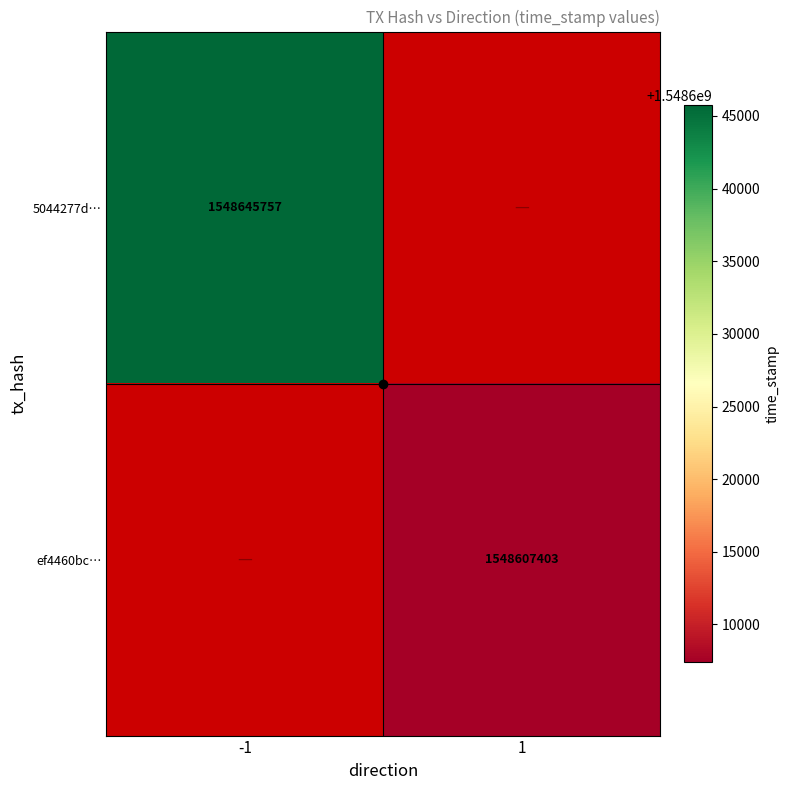

The value of 5044277d… at -1 is 2279110057.4. True or false?

False